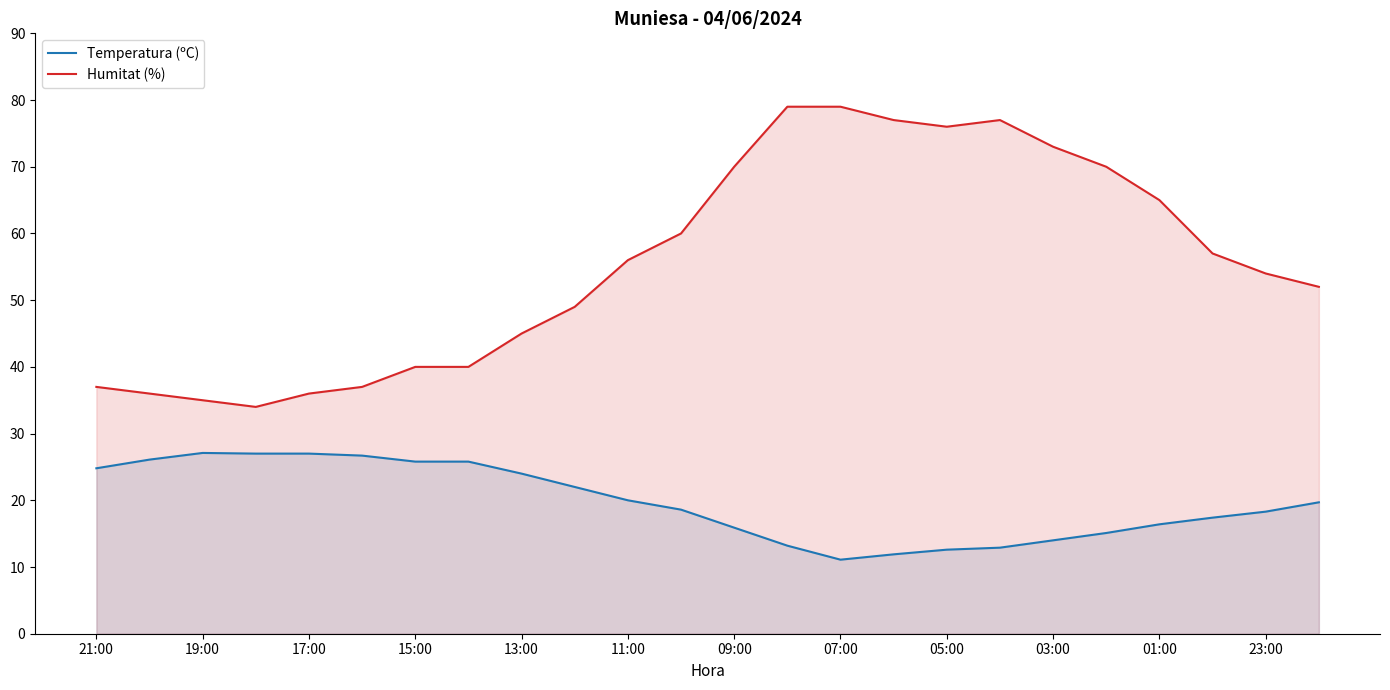

How many lines are shown in the chart?

2